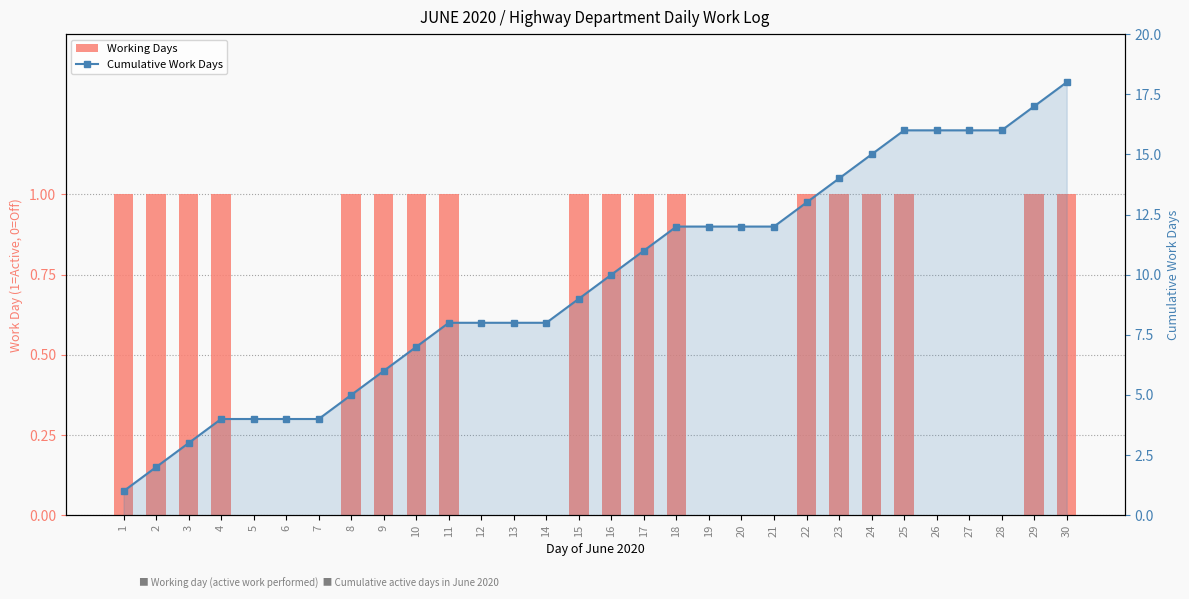

The value of Working Days at 14 is -1. True or false?

False